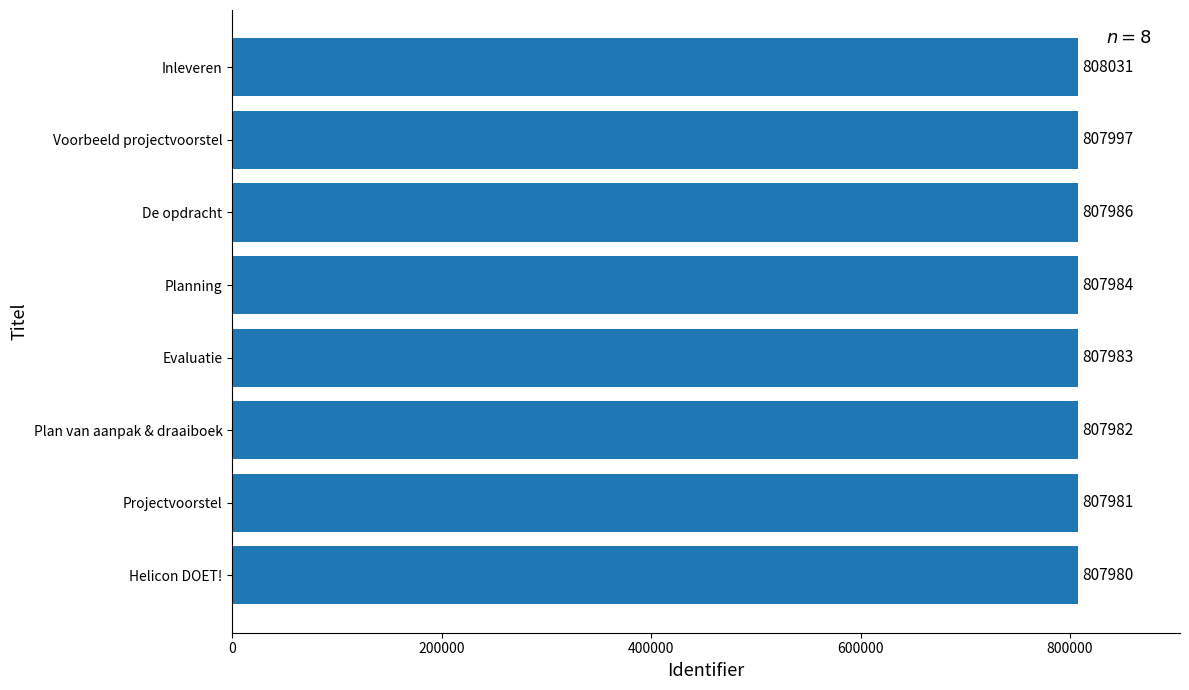

What is the difference between the maximum and second lowest values?

50